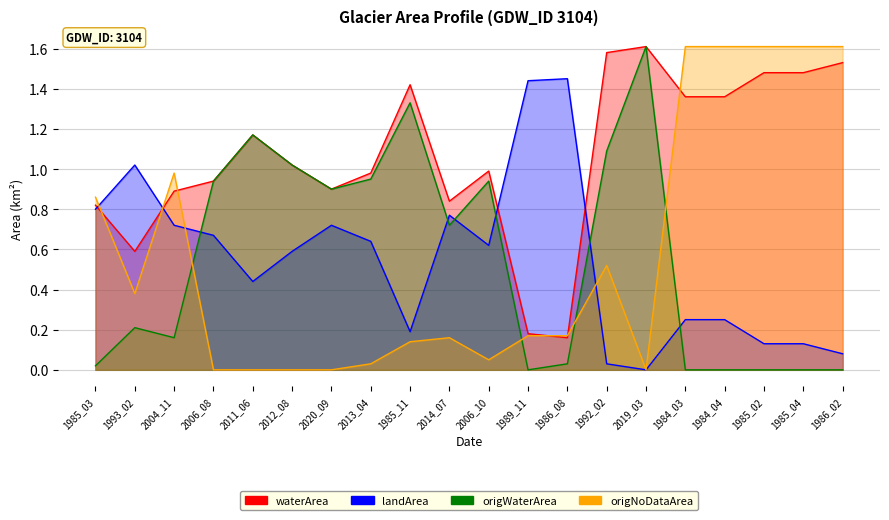

Does the chart display data point markers on the line(s)?

No